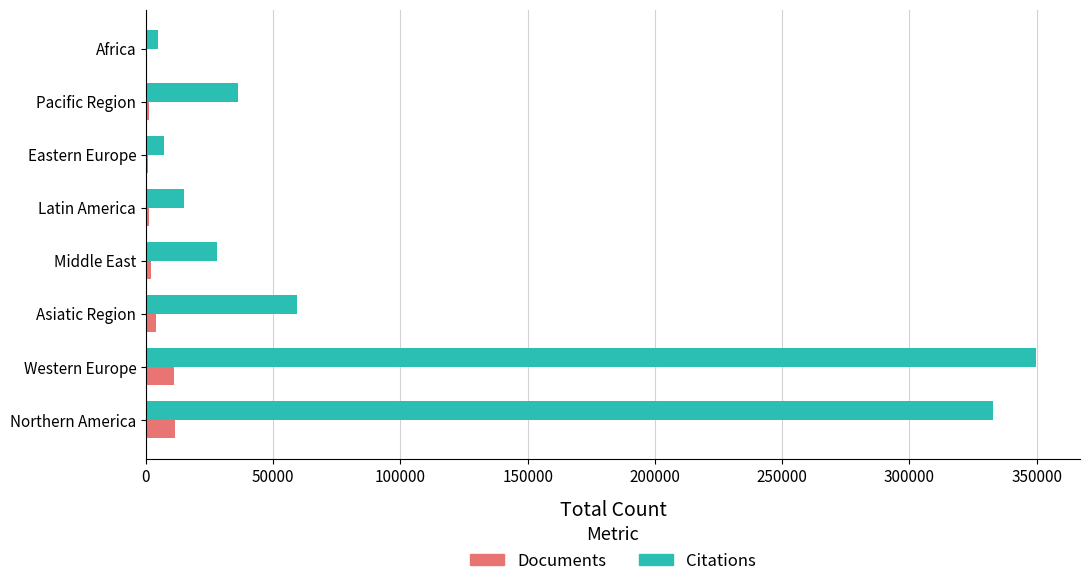

At which category is the sum across all series the highest?

Western Europe